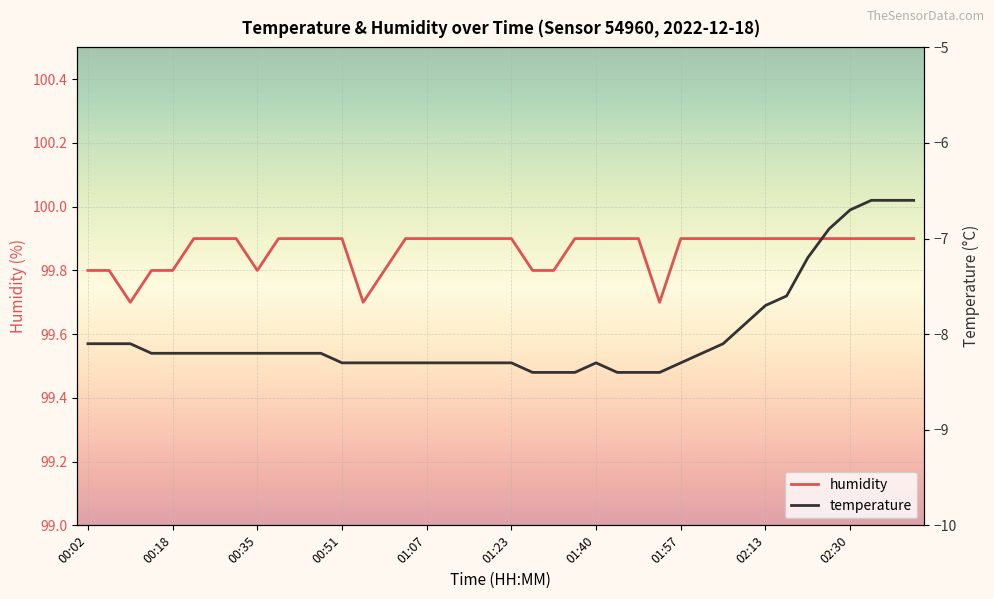

What is the maximum value for humidity?

99.9